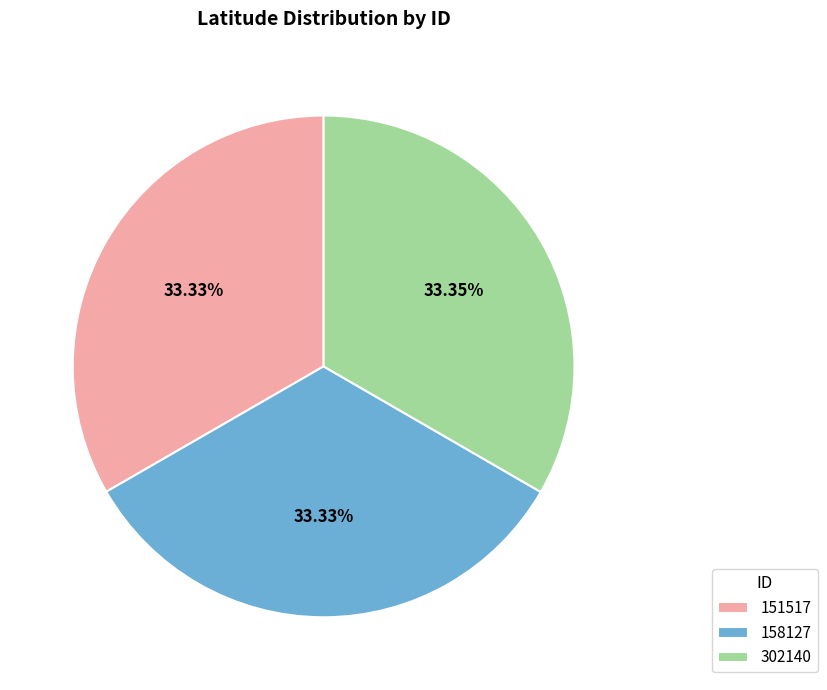

Approximately how many times larger is the value at 151517 compared to 302140?

1.0